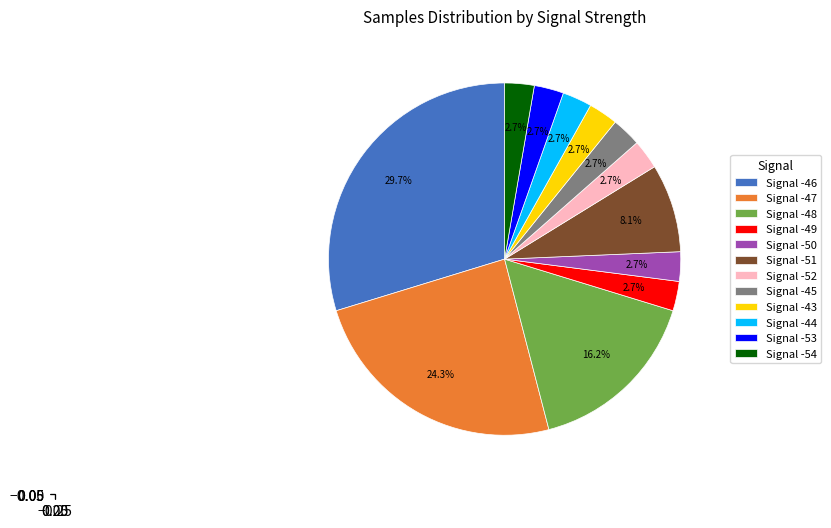

Combined, do Signal -45 and Signal -47 account for over 50%?

No